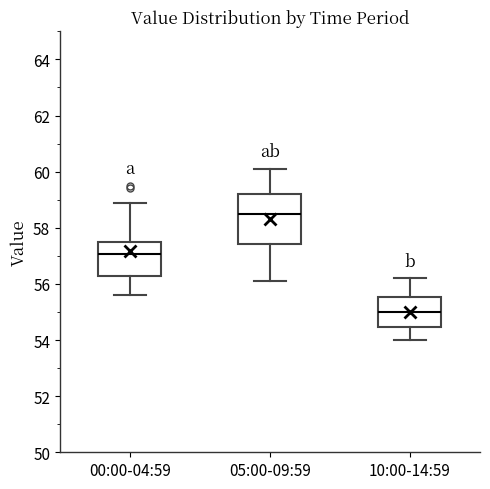

Which box is the tallest, from its lower edge to its upper edge?

05:00-09:59